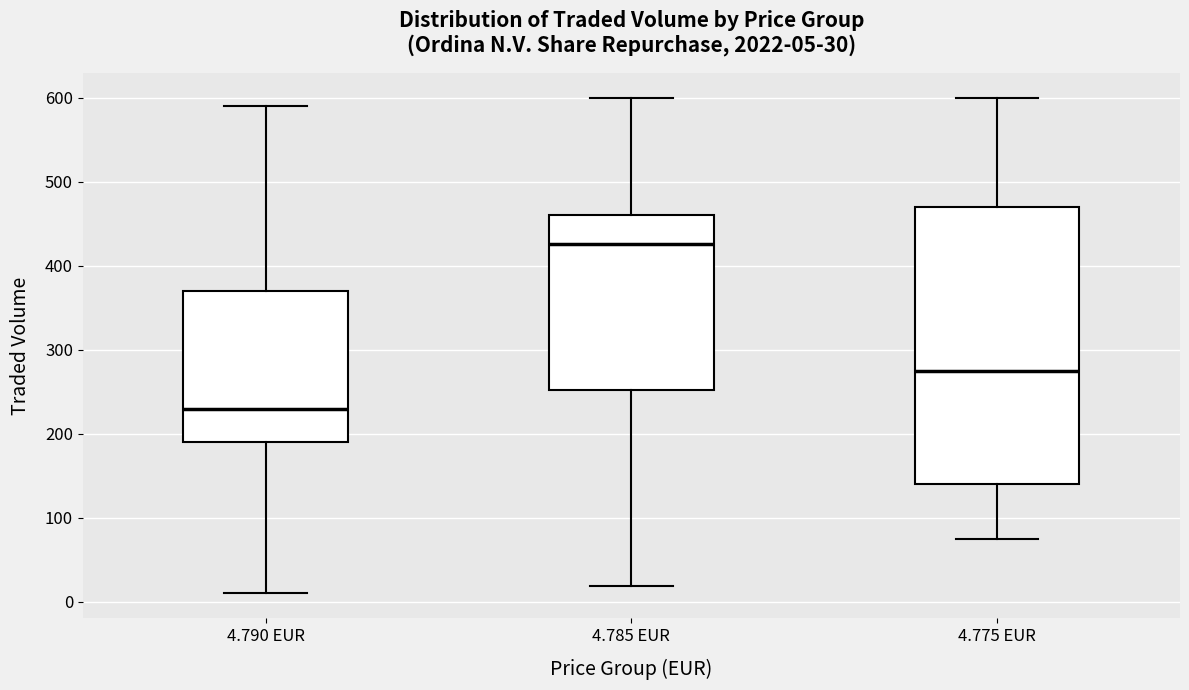

Which box is the tallest, from its lower edge to its upper edge?

4.775 EUR